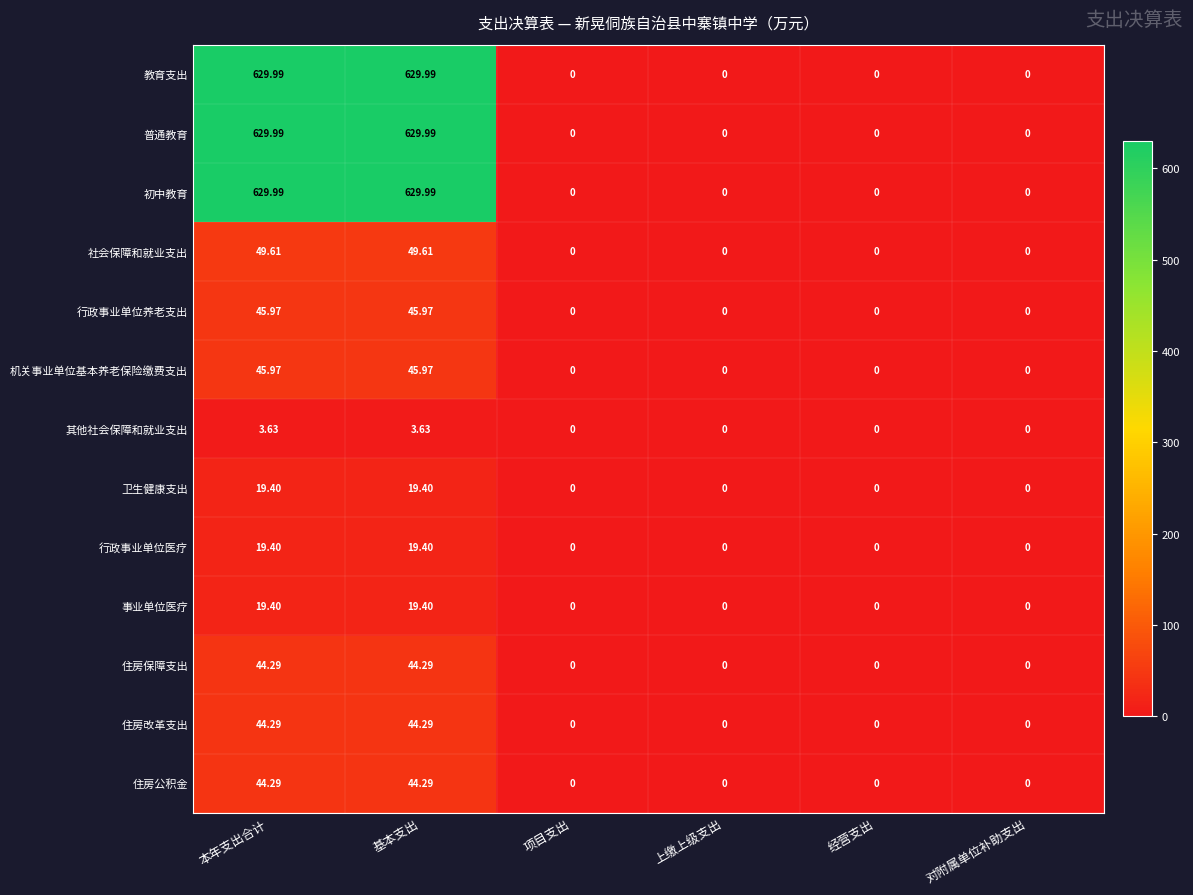

At 上缴上级支出, list the series in order from largest to smallest.

教育支出, 普通教育, 初中教育, 社会保障和就业支出, 行政事业单位养老支出, 机关事业单位基本养老保险缴费支出, 其他社会保障和就业支出, 卫生健康支出, 行政事业单位医疗, 事业单位医疗, 住房保障支出, 住房改革支出, 住房公积金